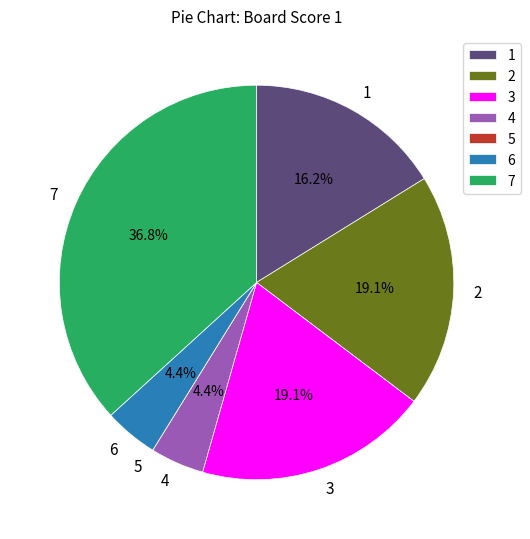

What is the ratio of the value at 6 to the value at 1?

0.3